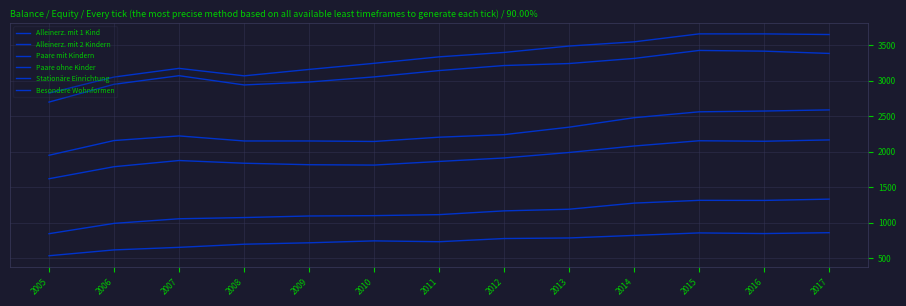

Does the chart have visible grid lines?

Yes